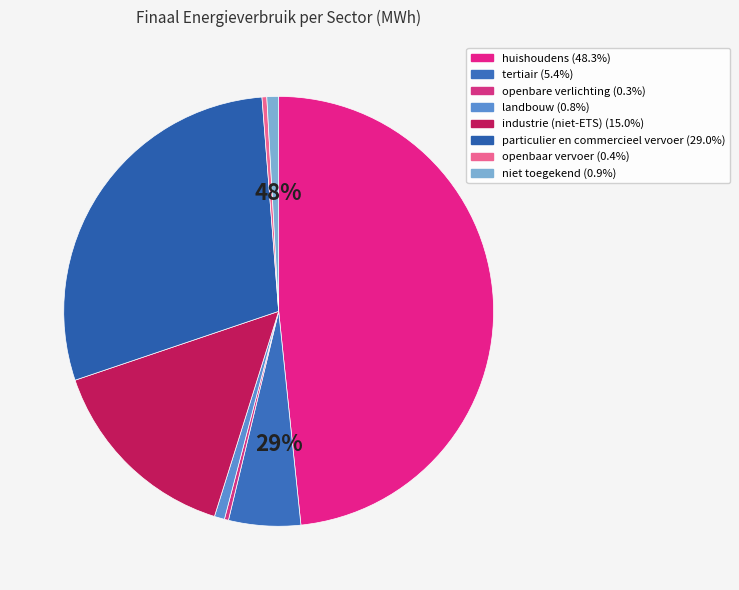

Does any single category account for the majority?

No